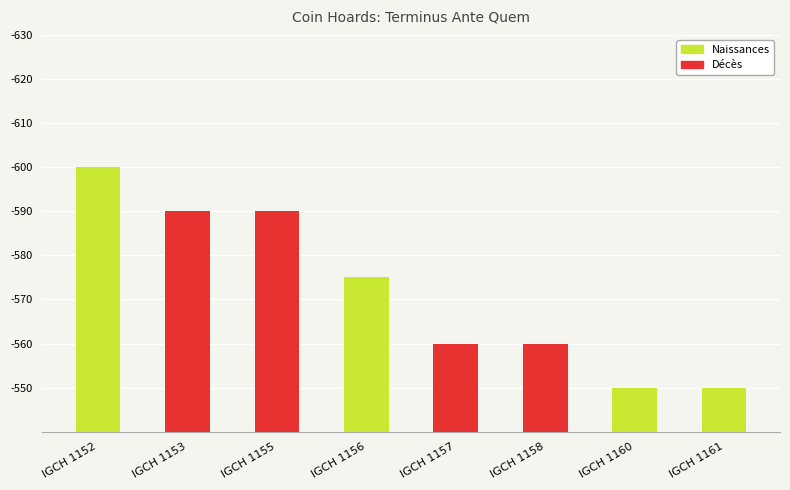

Are the bars horizontal?

No